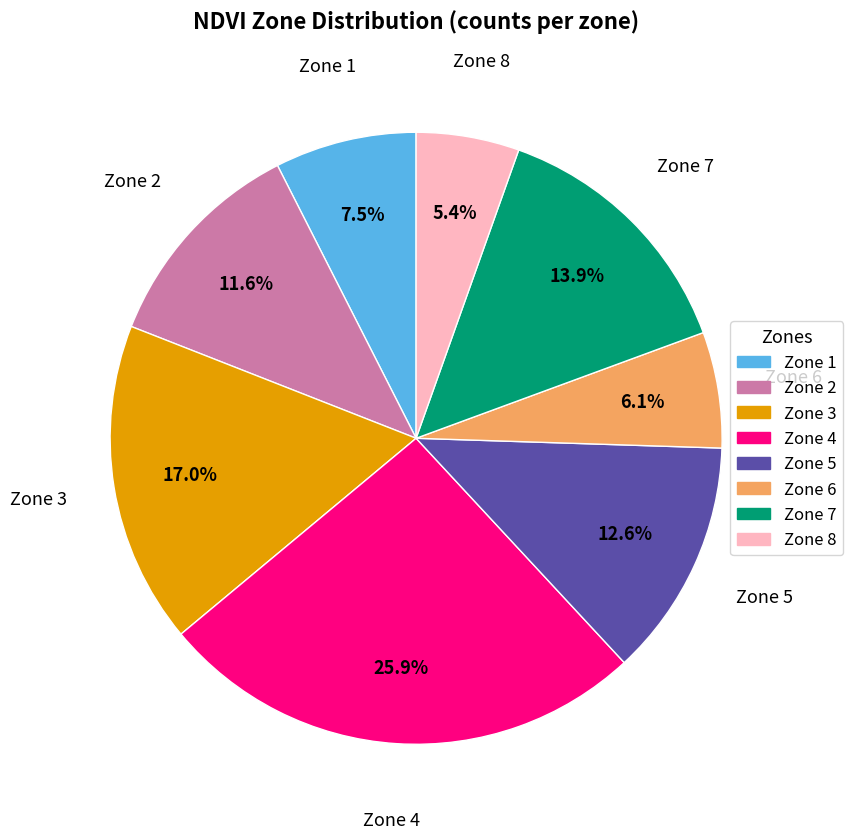

What is the ratio of the value at Zone 1 to the value at Zone 6?

1.2